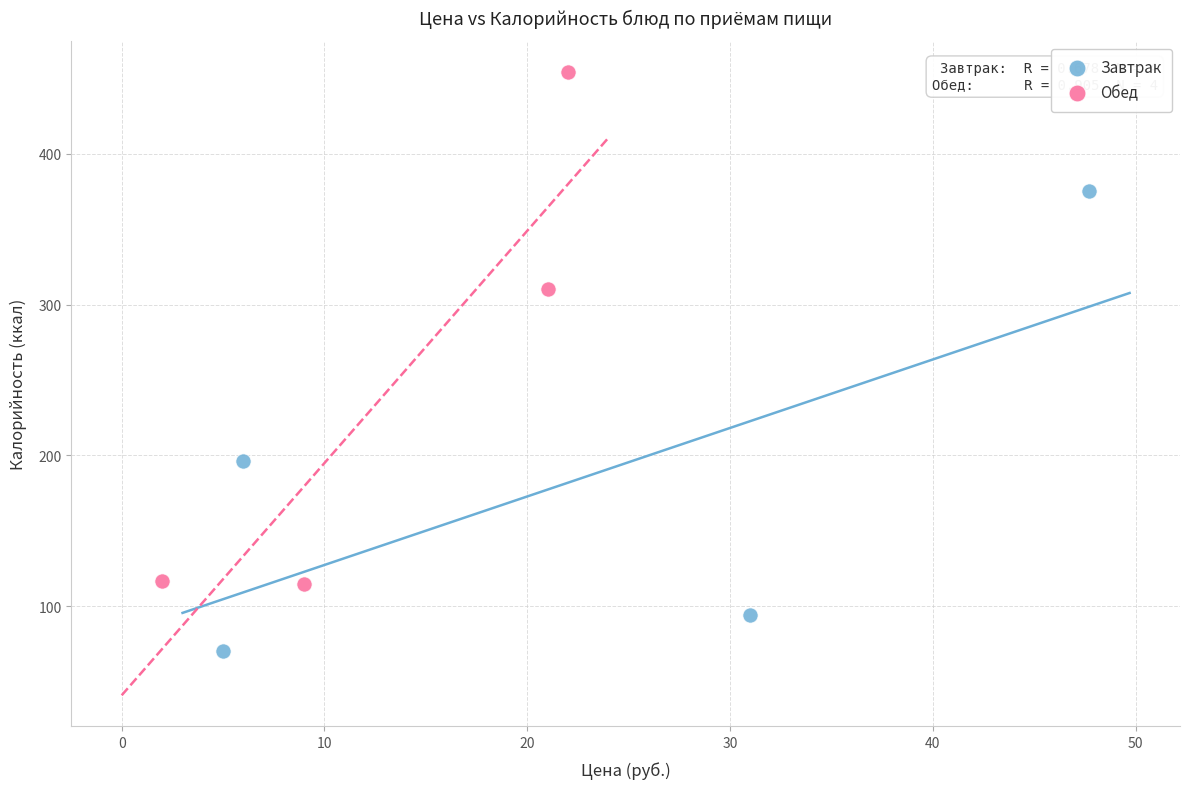

Which series reaches the minimum Y coordinate?

Завтрак